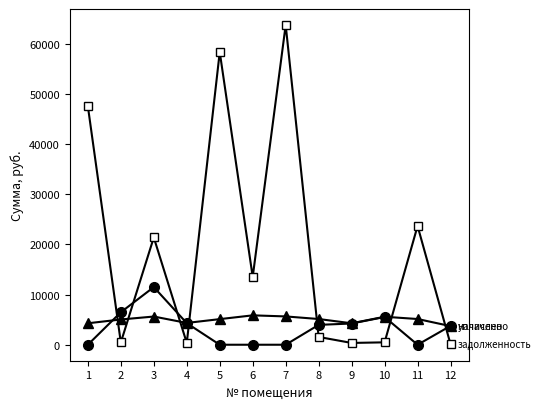

What is the spread (max minus min) of values at 11?

23692.0